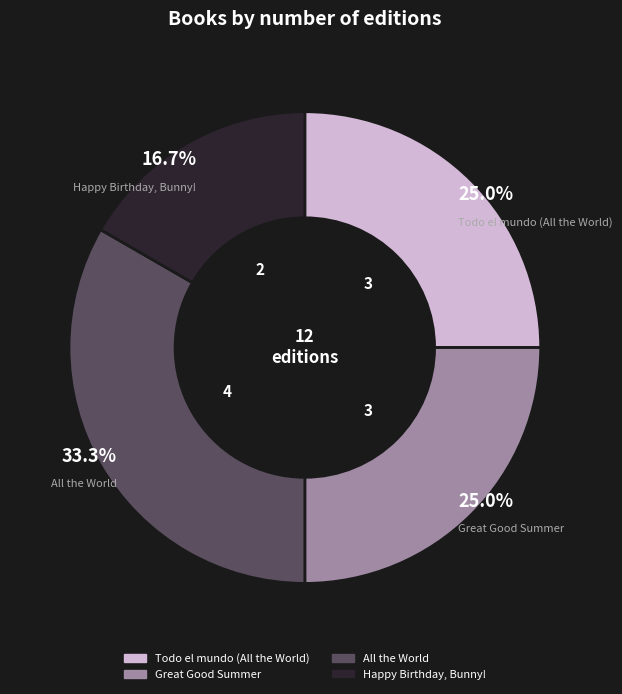

To the nearest percent, what portion does Great Good Summer represent?

25%